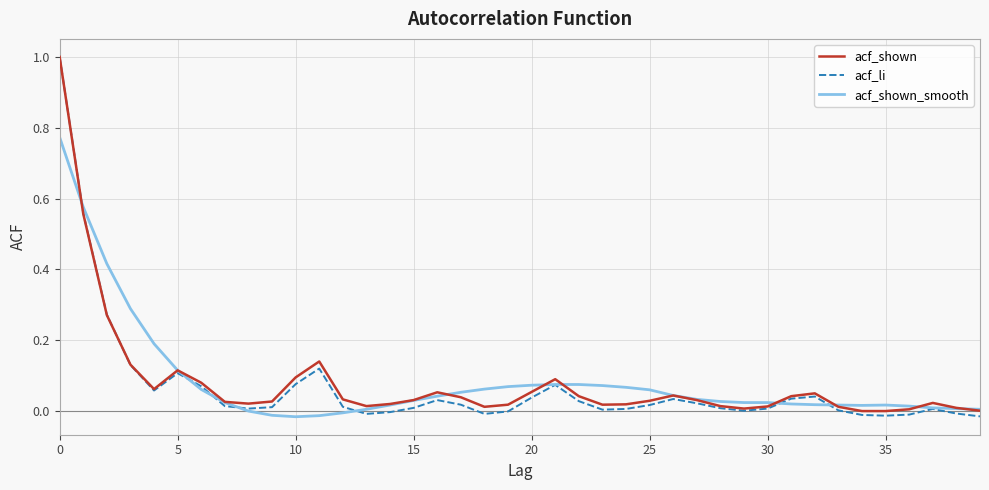

Does the chart display data point markers on the line(s)?

No